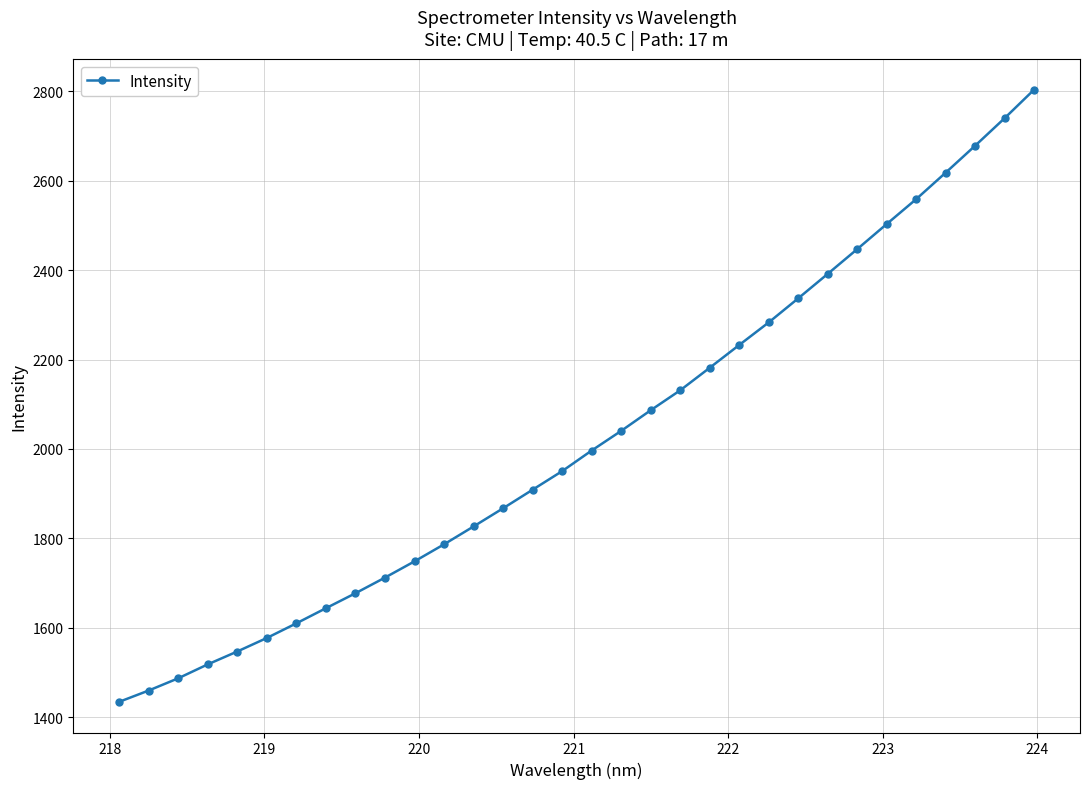

Reading left to right, list all the values displayed in this chart.

1434.3	1459.7	1487.0	1518.2	1547.0	1577.2	1610.0	1643.8	1677.3	1712.3	1748.7	1786.7	1826.7	1867.4	1908.9	1950.5	1996.5	2040.5	2086.7	2131.3	2181.7	2232.7	2283.2	2337.0	2391.8	2447.1	2503.3	2559.0	2618.2	2678.5	2740.1	2804.0